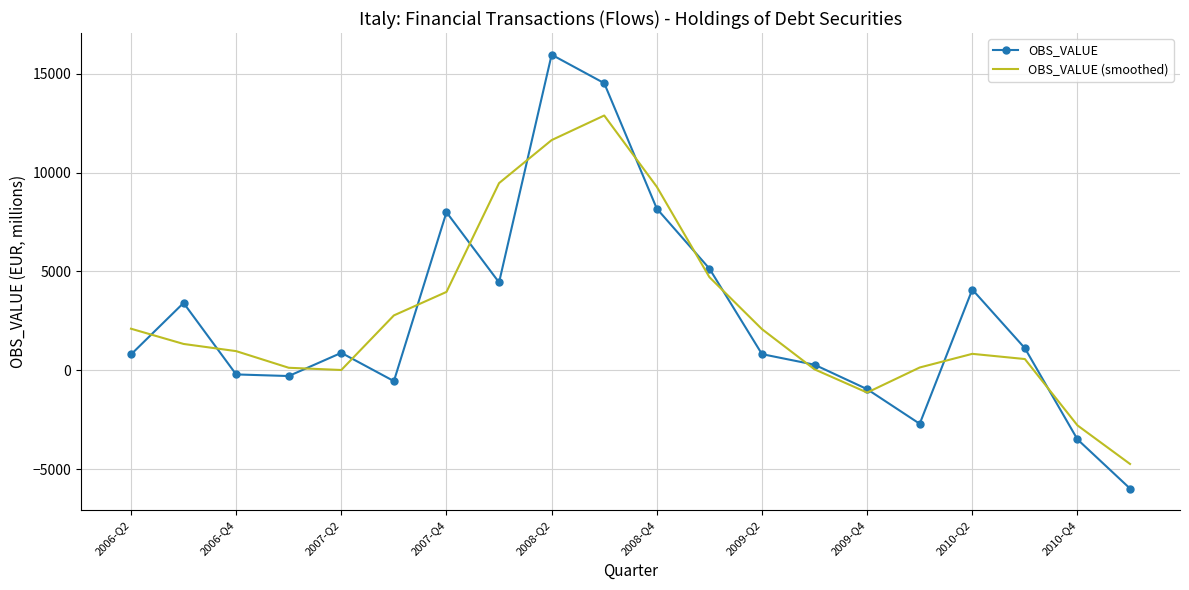

Which series has the widest spread of values?

OBS_VALUE